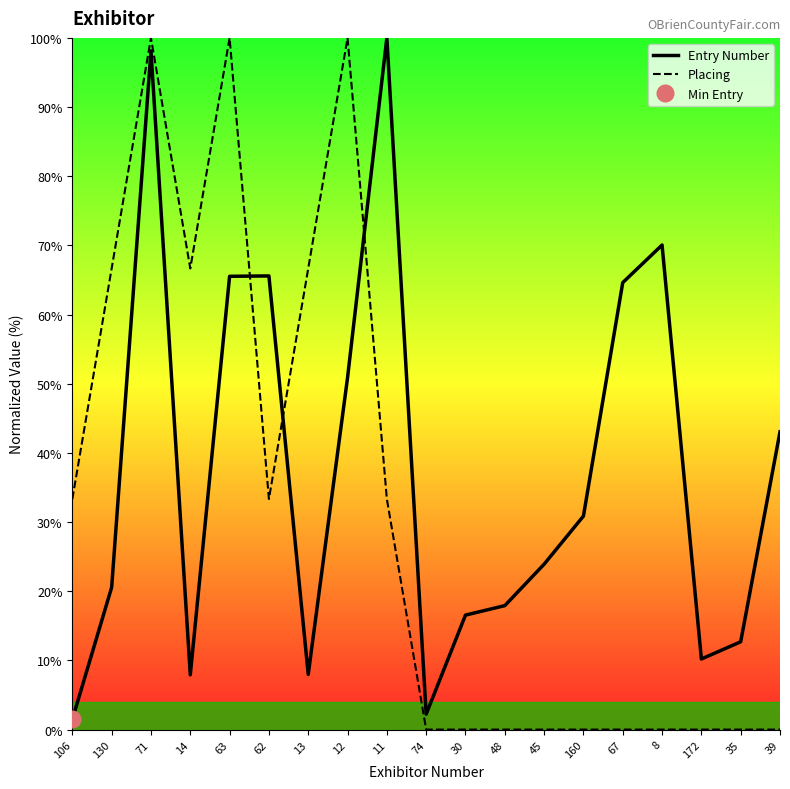

Is the value of Placing at 74 greater than the value of Entry Number at 172?

No